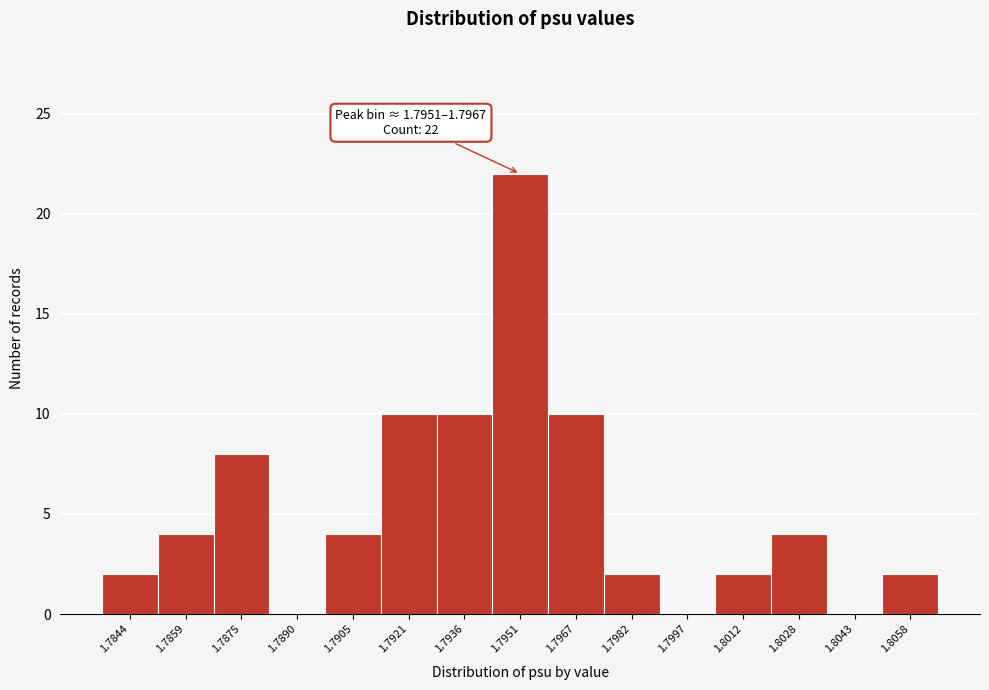

Reading left to right, what are all the values shown in this chart?

1.7844=2	1.7859=4	1.7875=8	1.7890=0	1.7905=4	1.7921=10	1.7936=10	1.7951=22	1.7967=10	1.7982=2	1.7997=0	1.8012=2	1.8028=4	1.8043=0	1.8058=2